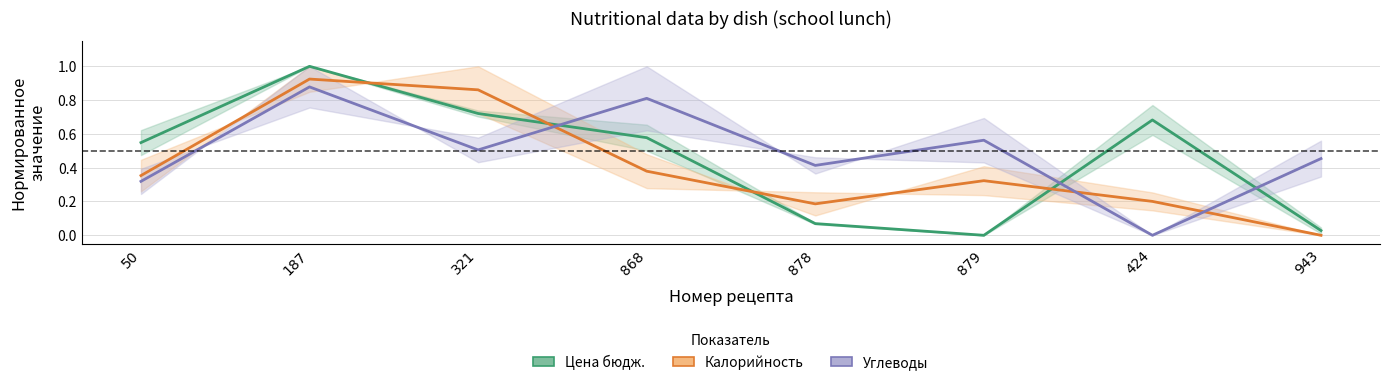

At which category is the sum across all series the highest?

187